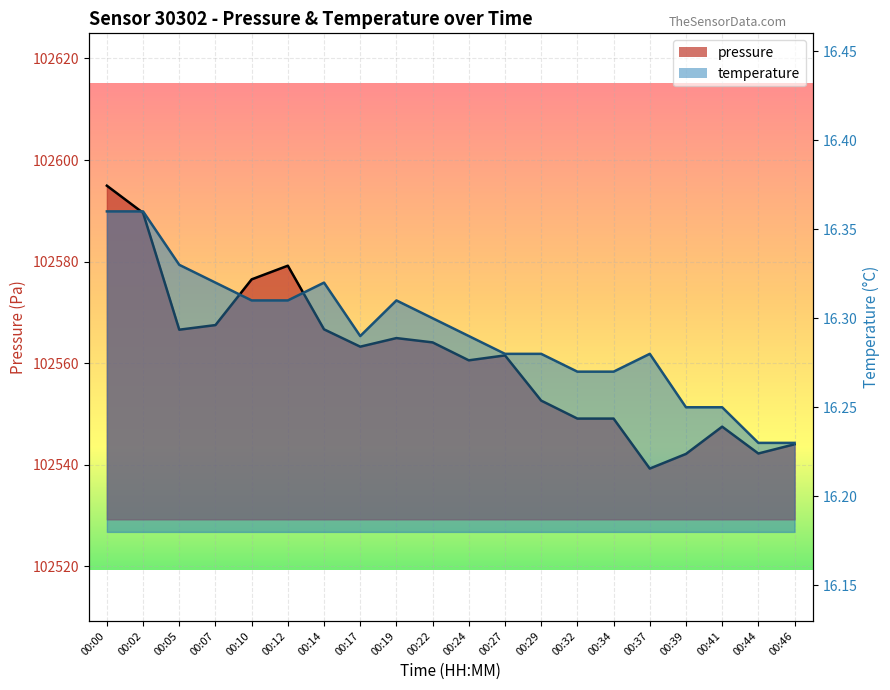

Rank the series by their average value, from highest to lowest.

pressure, temperature